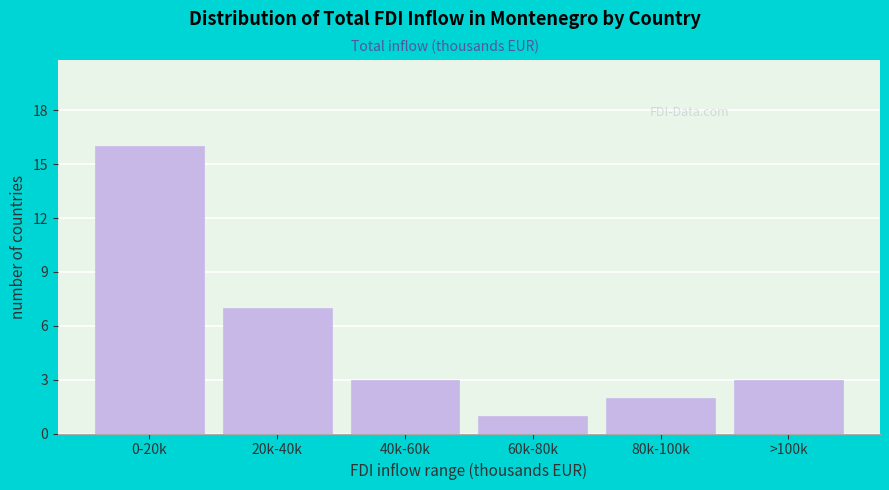

Reading left to right, what are all the values shown in this chart?

16	7	3	1	2	3